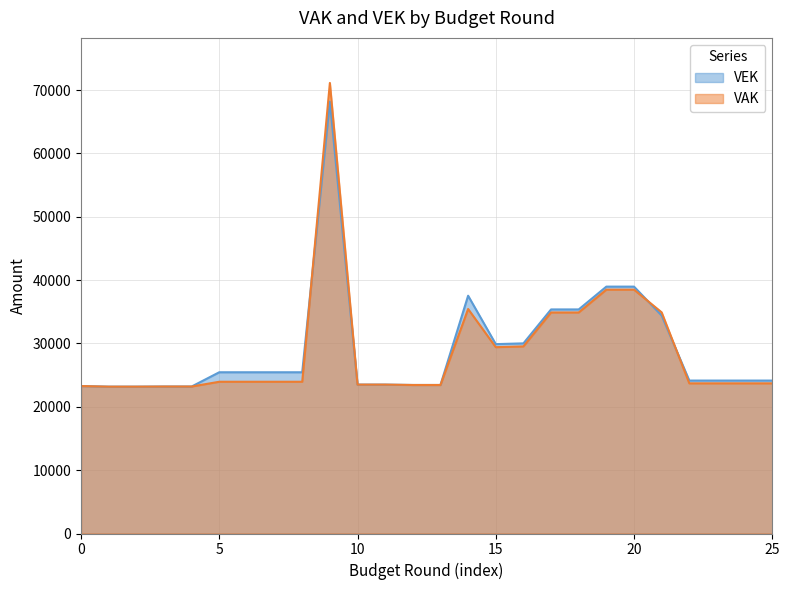

Where is the first local minimum for VEK?

15